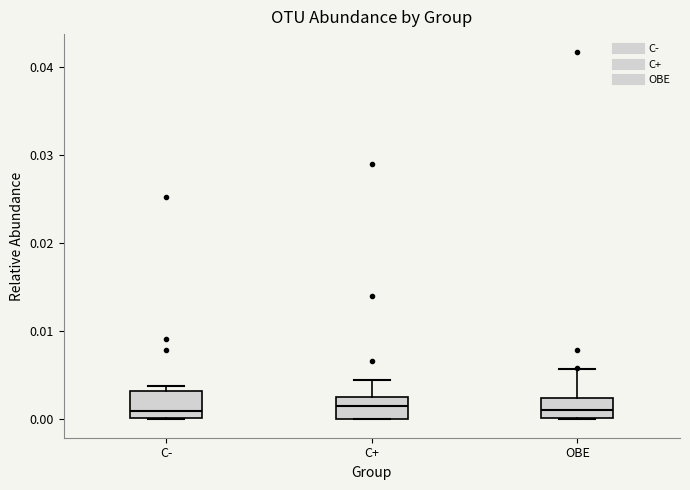

Where does the median line of the box for C- sit on the y-axis? The values are not printed on the chart, so give them approximately, as read against the axis.

0.001